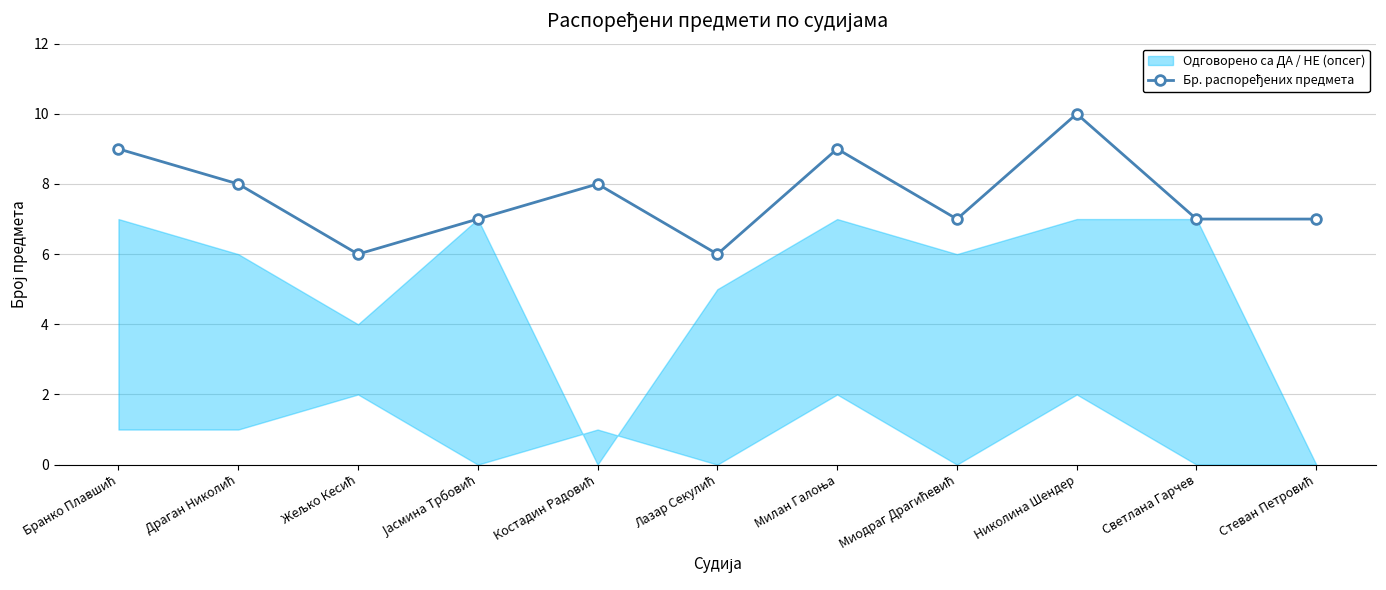

What value does the data have at Миодраг Драгићевић?

7